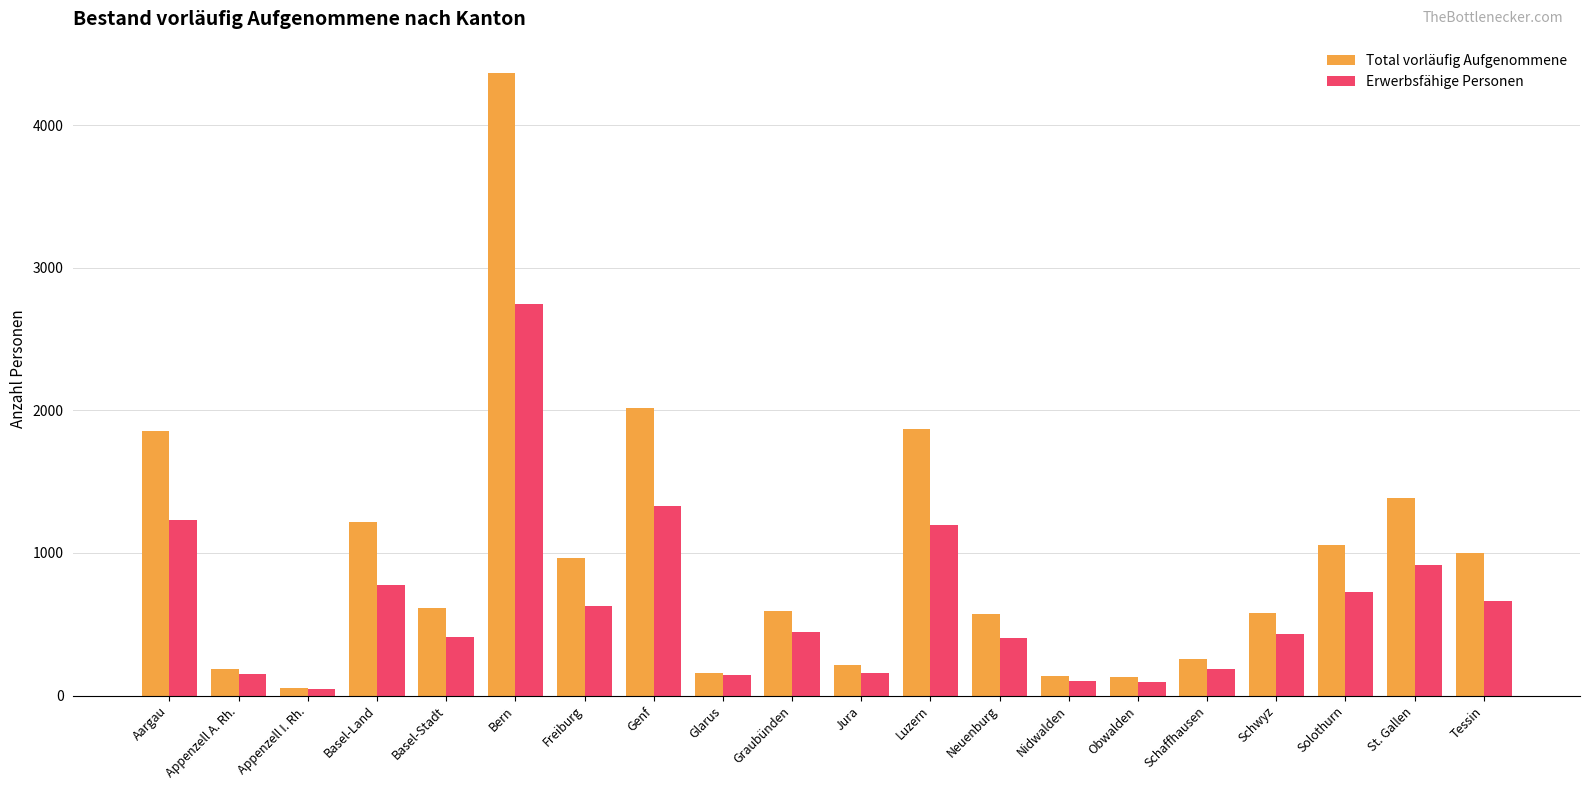

Which series has the widest spread of values?

Total vorläufig Aufgenommene